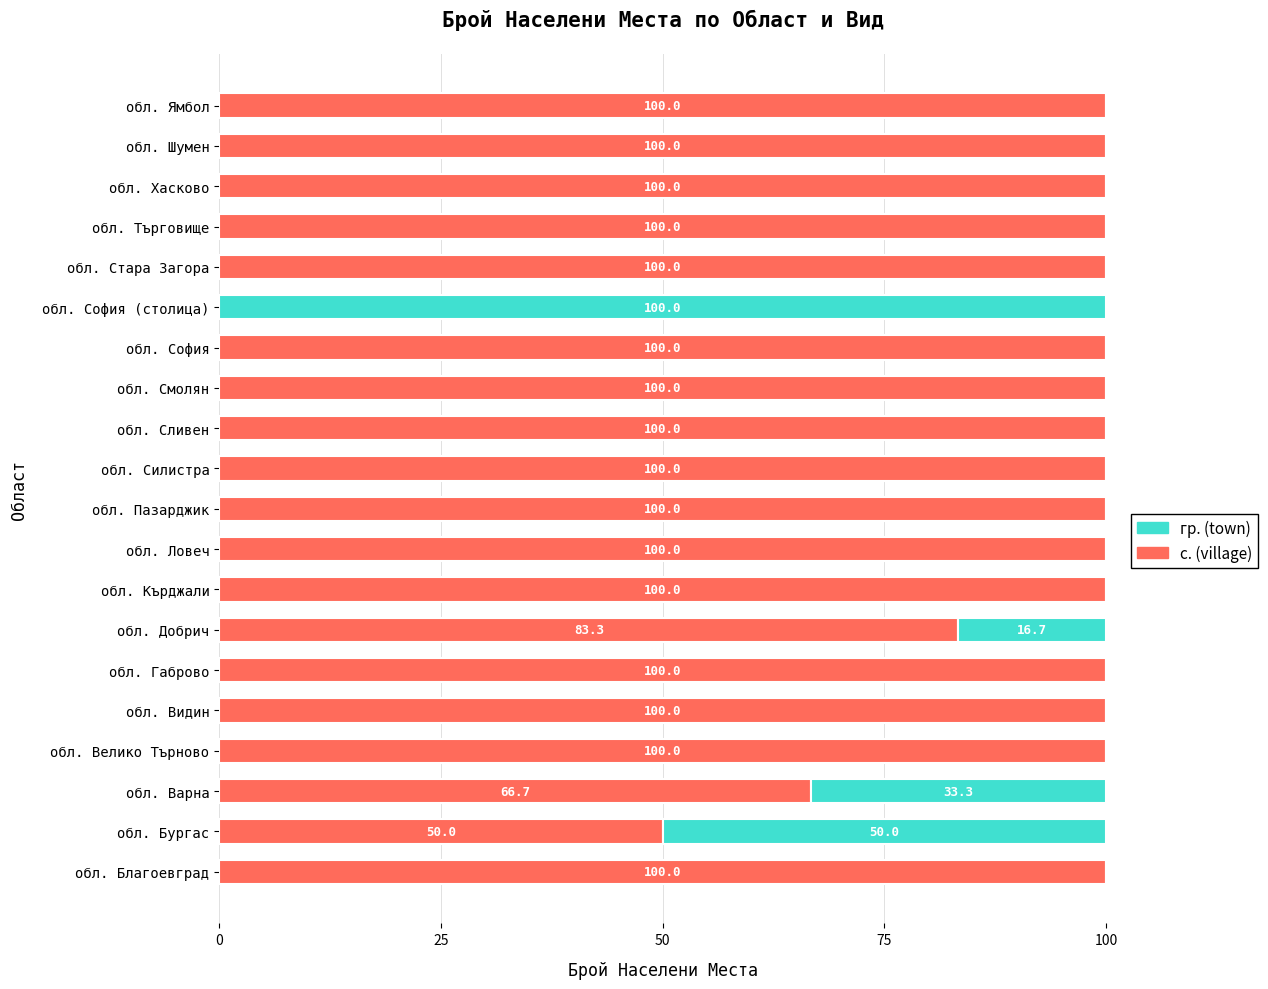

What is the total value across all series at обл. Шумен?

100.0